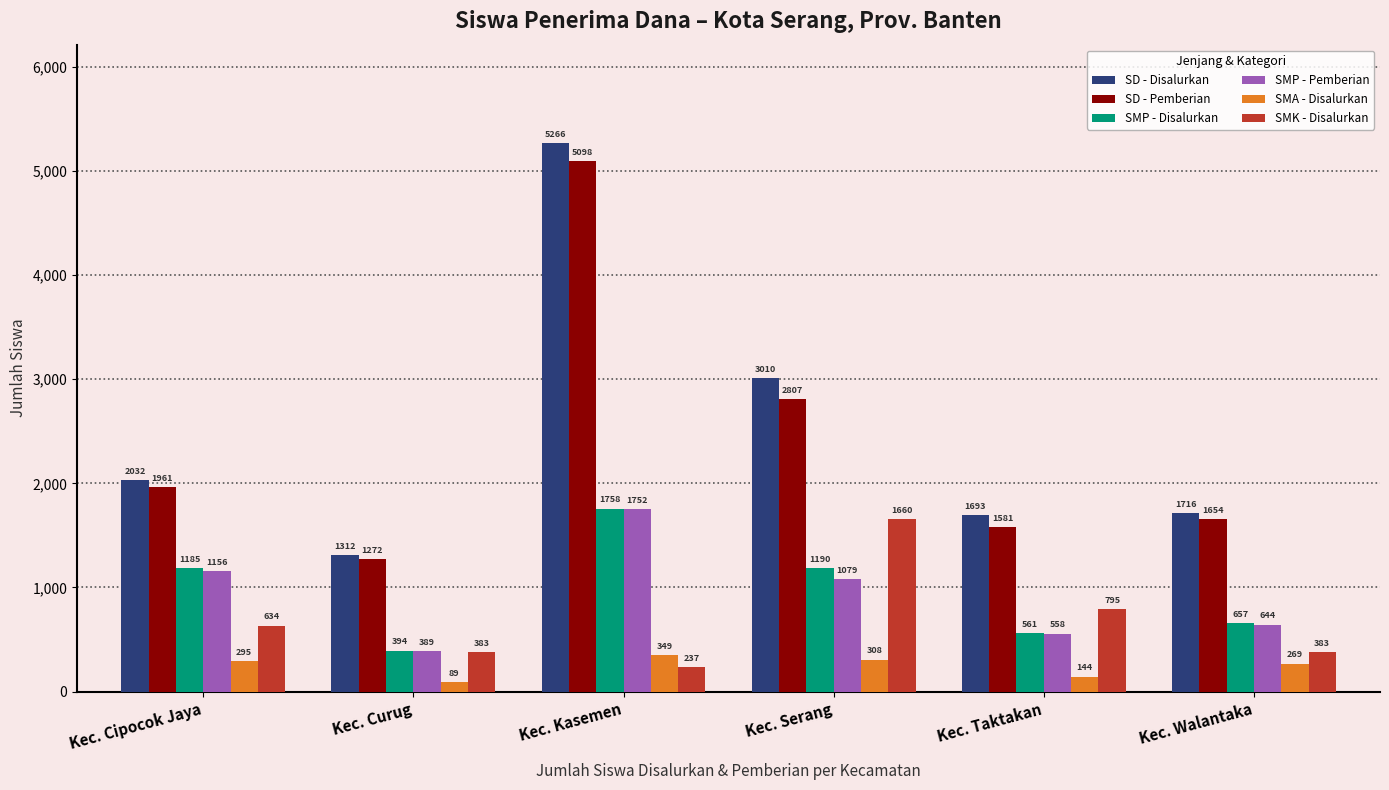

What are all the series names shown in the legend?

SD - Disalurkan, SD - Pemberian, SMP - Disalurkan, SMP - Pemberian, SMA - Disalurkan, SMK - Disalurkan